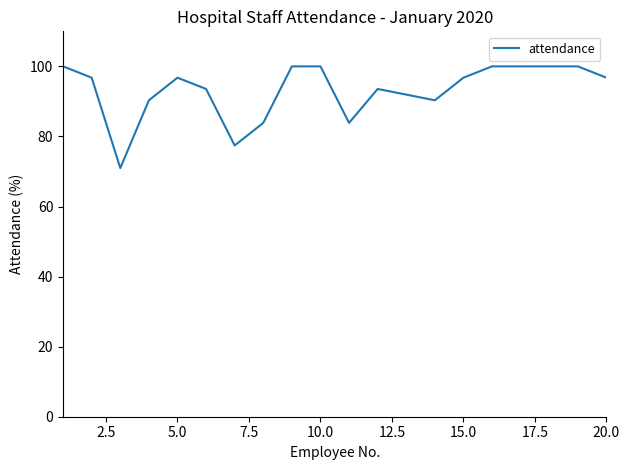

What is the difference between the maximum and minimum values?

29.0